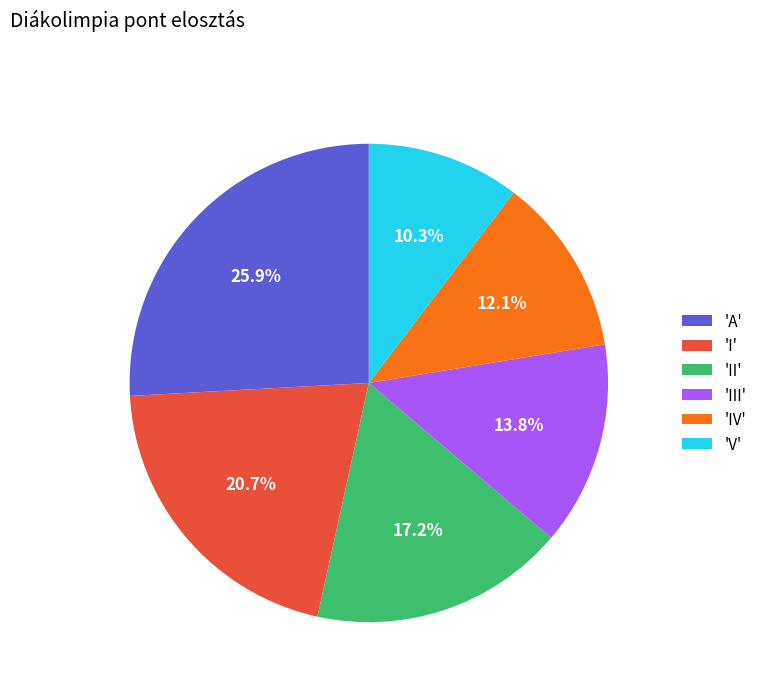

Rank the categories by value from highest to lowest.

'A', 'I', 'II', 'III', 'IV', 'V'